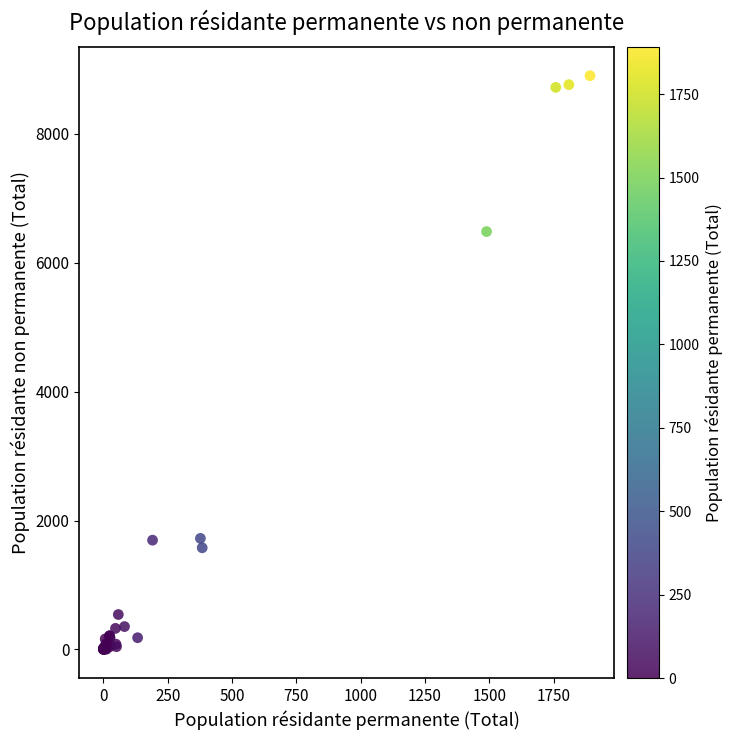

What Y value in the scatter plot is closest to 4452?

6485